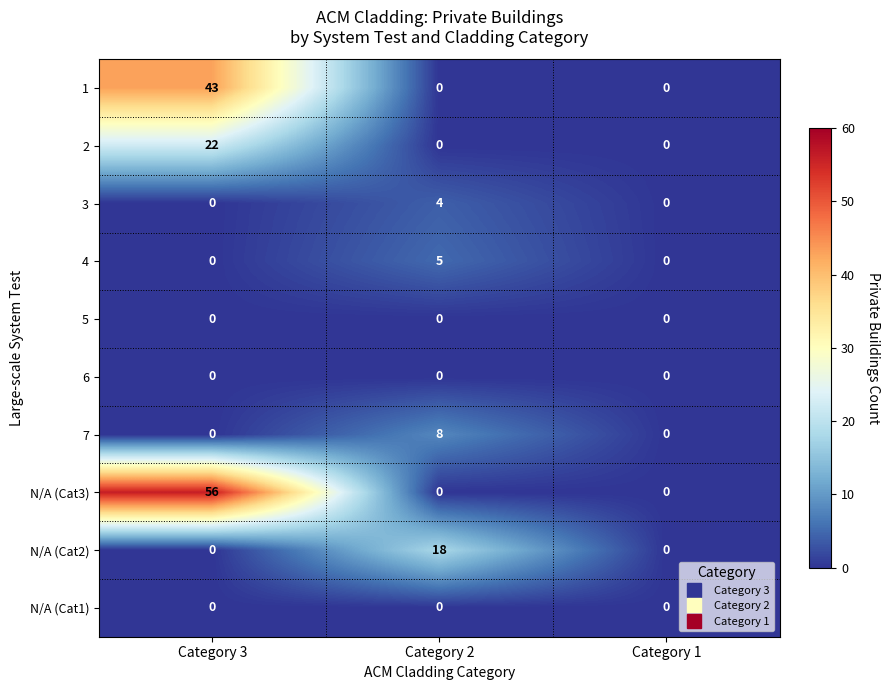

Which category has the highest value across all series?

Category 3